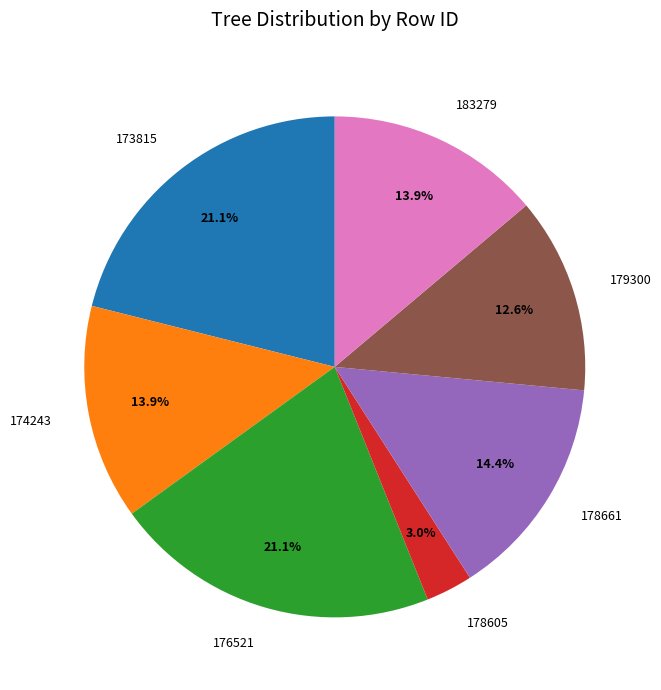

Count the number of slices in the pie.

7